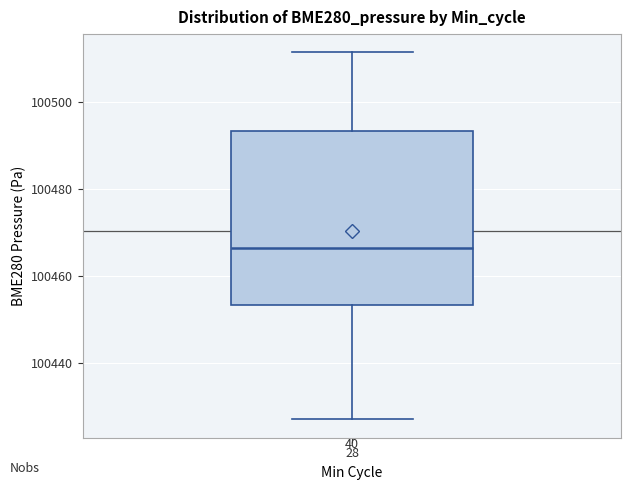

Read this box plot against the y-axis: the position of the median line, the range covered by the box, and the ends of both whiskers. The values are not printed on the chart, so give them approximately, as read against the axis.

median 100466, box 100454 to 100494, whiskers 100426 to 100512